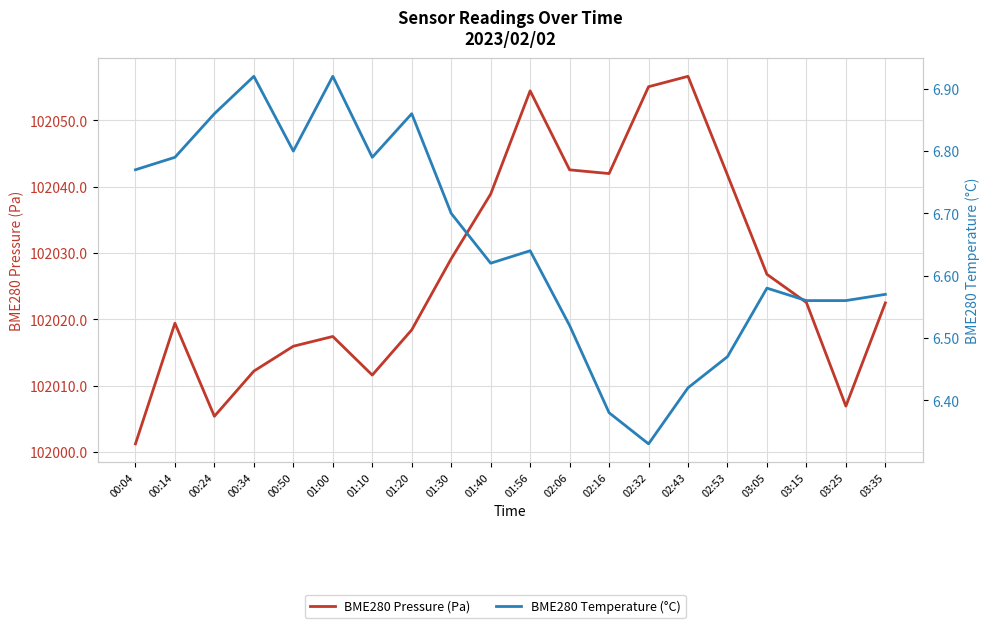

Which series changed the most between 00:50 and 03:35?

BME280 Pressure (Pa)